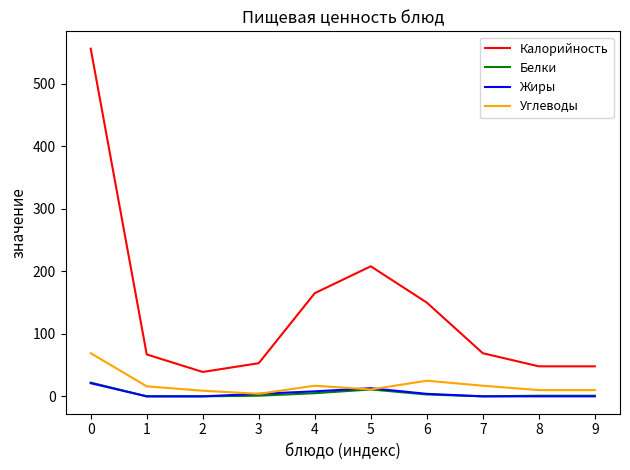

What are all the series names shown in the legend?

Калорийность, Белки, Жиры, Углеводы